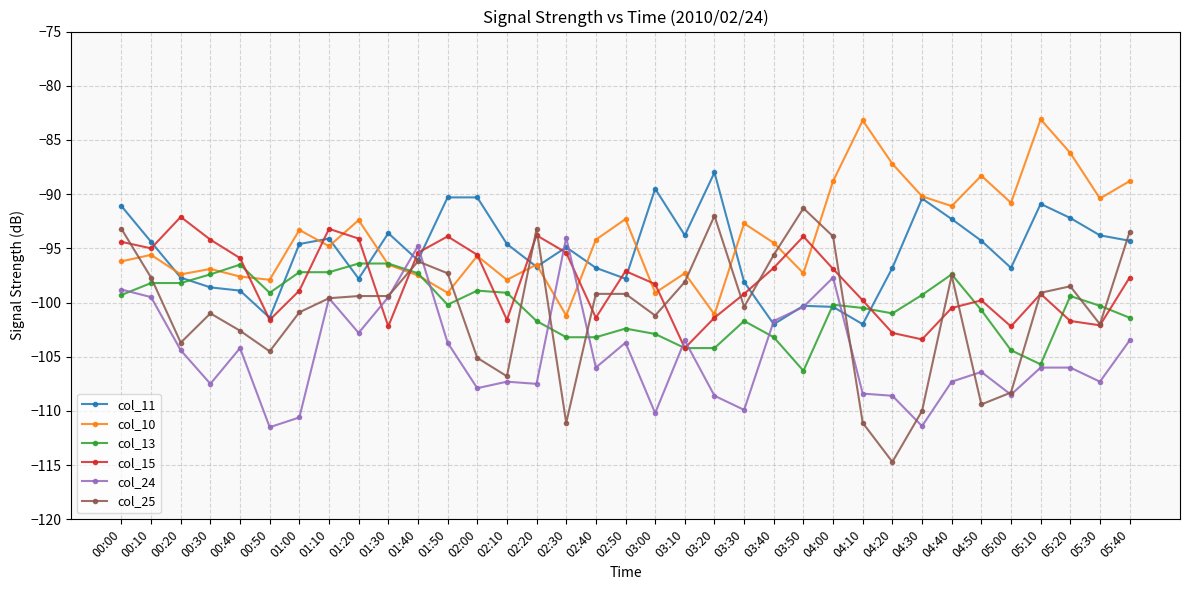

What is the minimum value for col_25?

-114.7